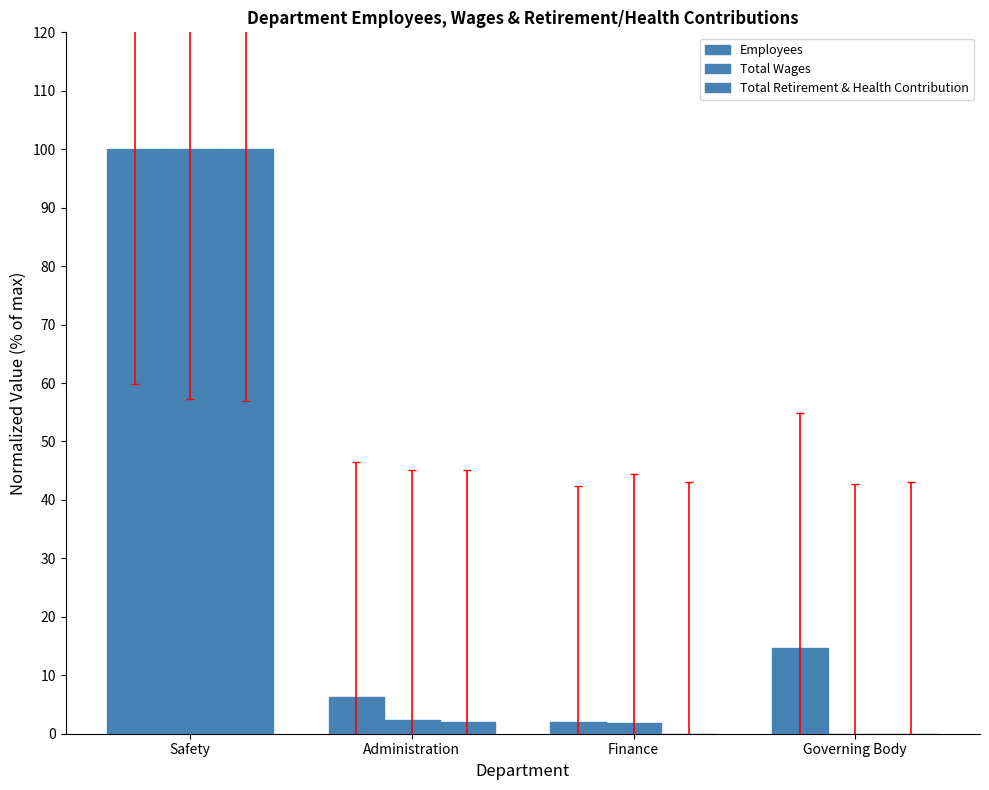

Are the bars horizontal?

No